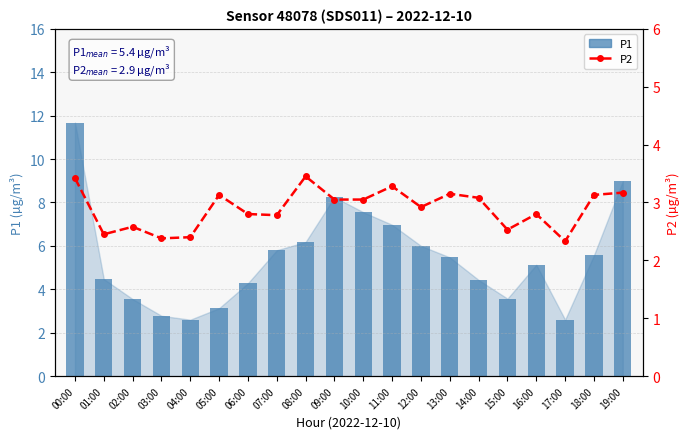

Reading left to right, what are all the values shown in this chart?

P1: 11.7	4.5	3.5	2.8	2.6	3.1	4.3	5.8	6.2	8.2	7.5	7.0	6.0	5.5	4.4	3.6	5.1	2.6	5.6	9.0
P2: 3.4	2.5	2.6	2.4	2.4	3.1	2.8	2.8	3.5	3.0	3.0	3.3	2.9	3.1	3.1	2.5	2.8	2.3	3.1	3.2